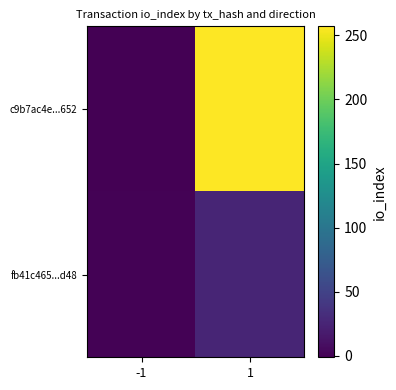

What is the difference between the highest and lowest values at 1?

231